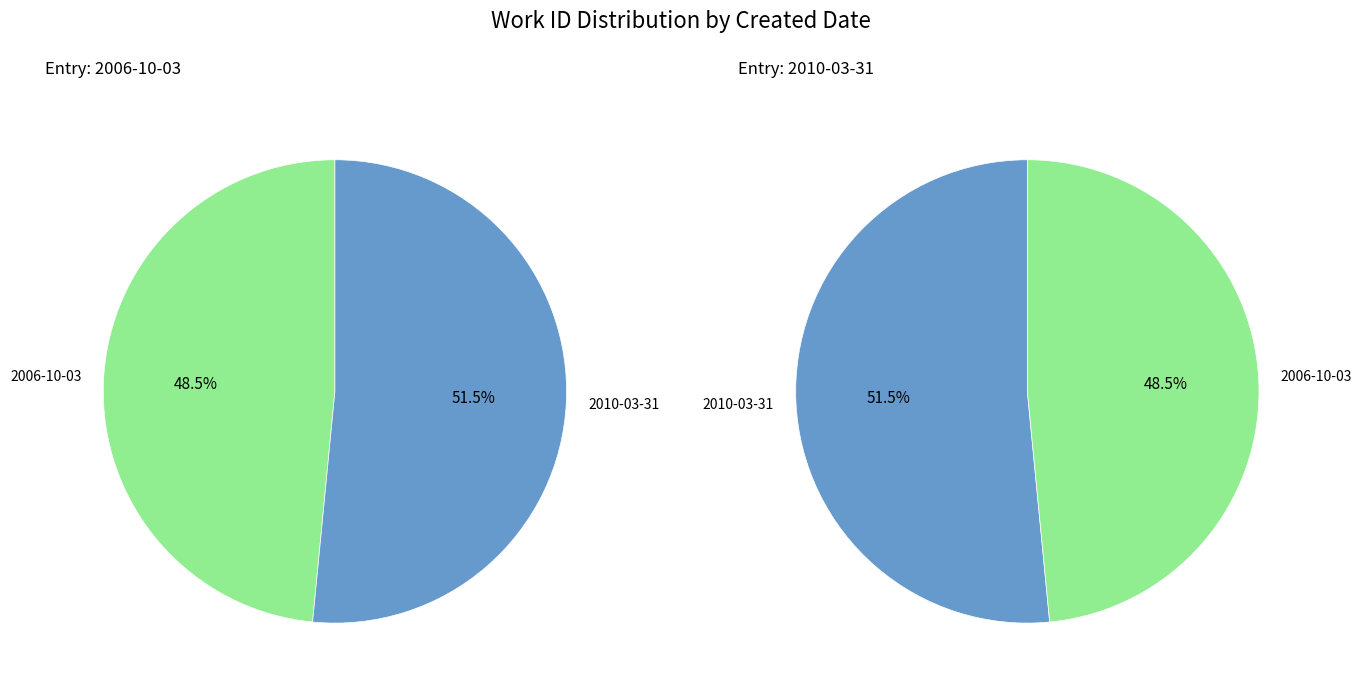

Do 2010-03-31 and 2006-10-03 together represent more than half of the pie?

Yes